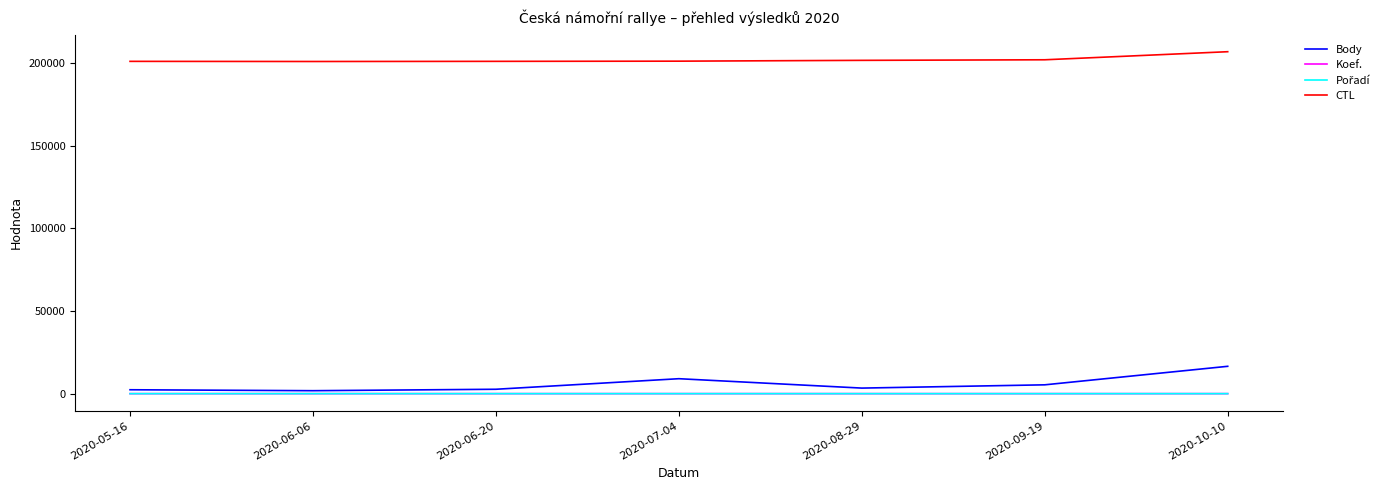

Which series has the widest spread of values?

Body